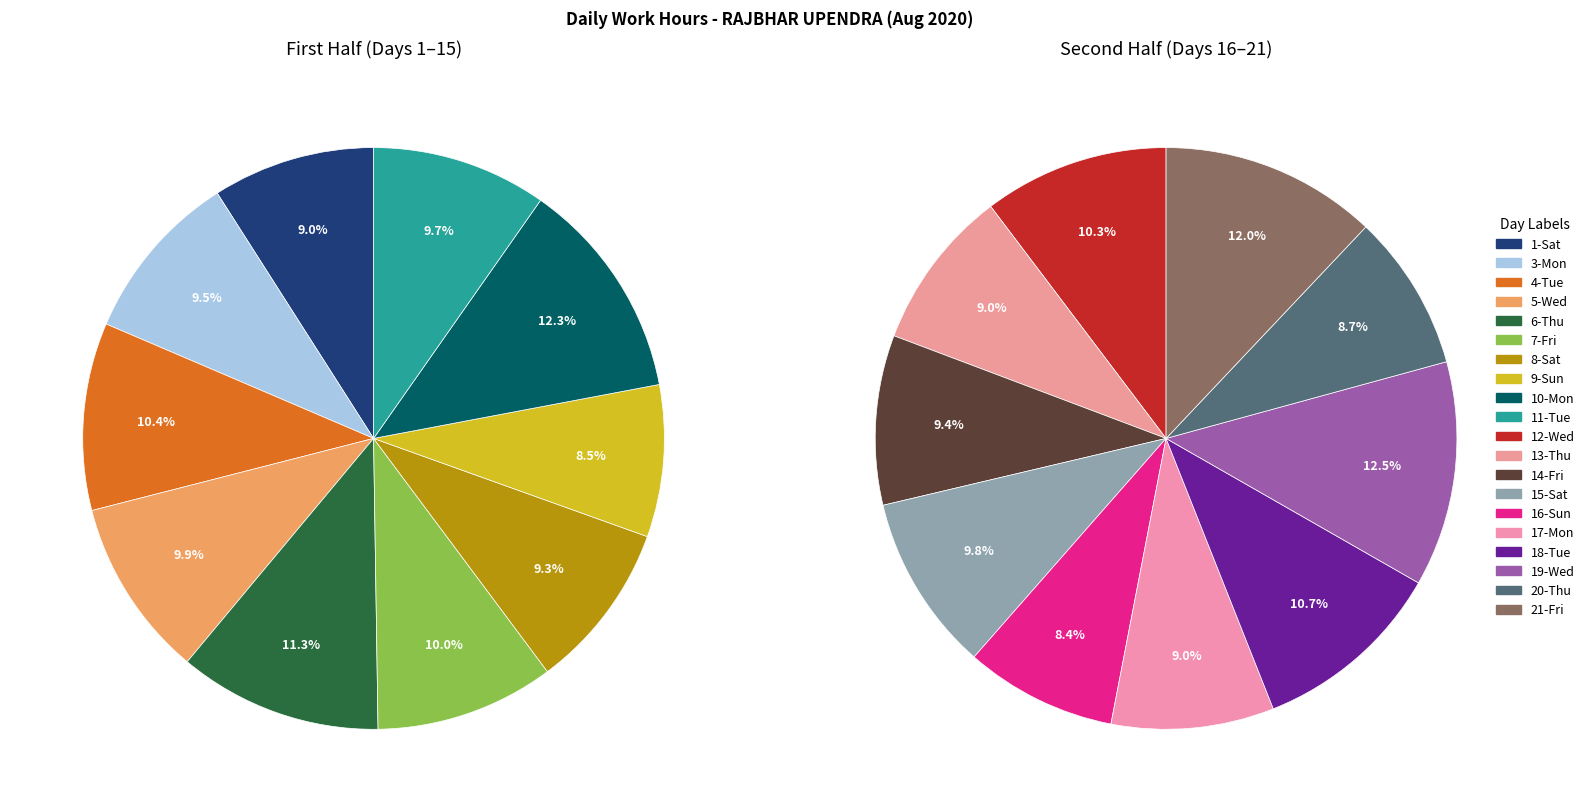

What portion of the pie excludes 3-Mon?

95.3%